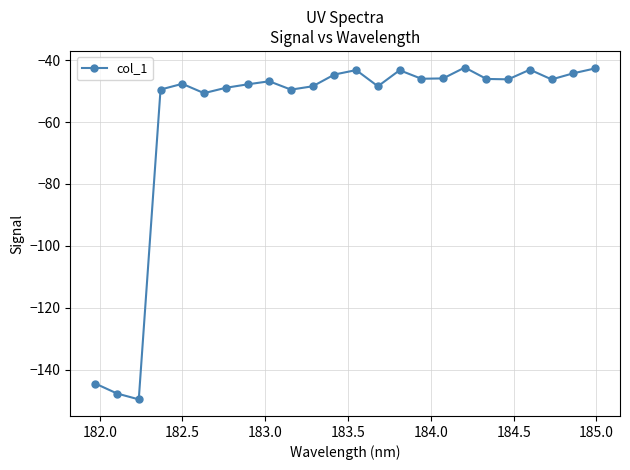

What is the minimum value shown in the chart?

-149.6